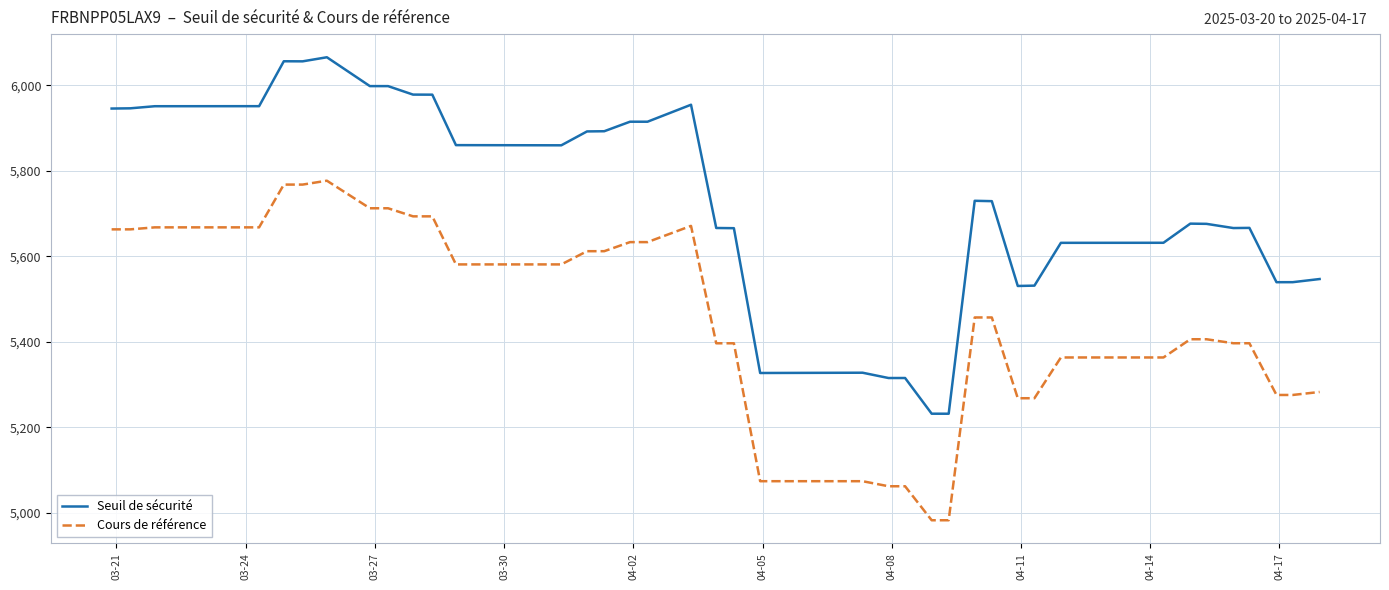

True or false: Cours de référence and Seuil de sécurité cross at least once.

False